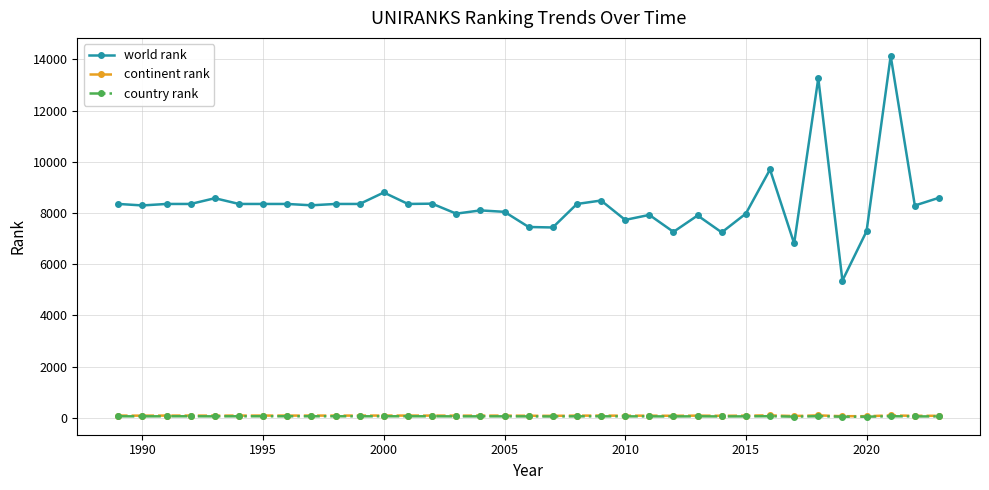

At how many categories does at least one series exceed 1388?

35